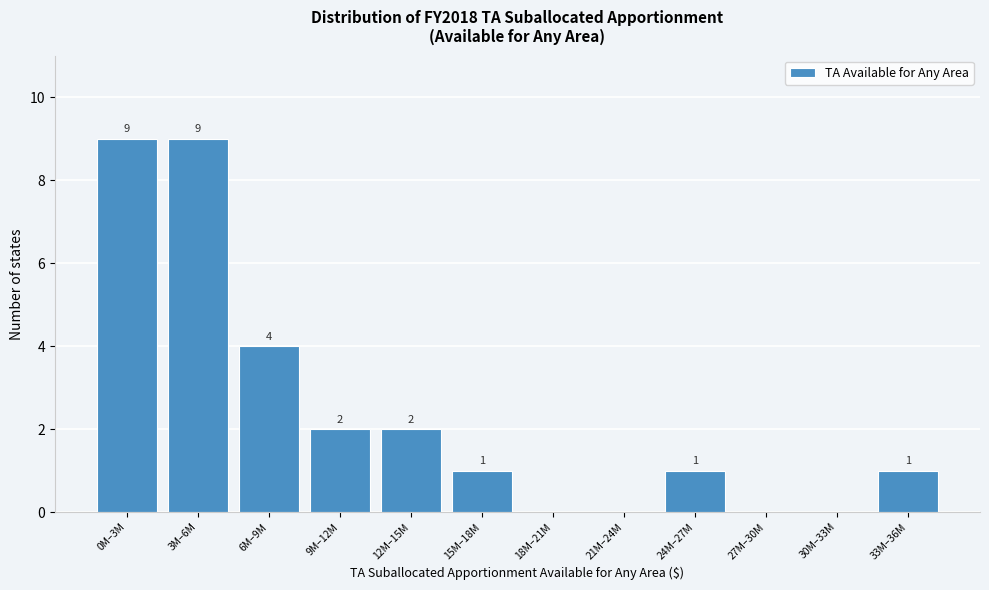

Reading right to left, what are all the values shown in this chart?

33M–36M=1	30M–33M=0	27M–30M=0	24M–27M=1	21M–24M=0	18M–21M=0	15M–18M=1	12M–15M=2	9M–12M=2	6M–9M=4	3M–6M=9	0M–3M=9